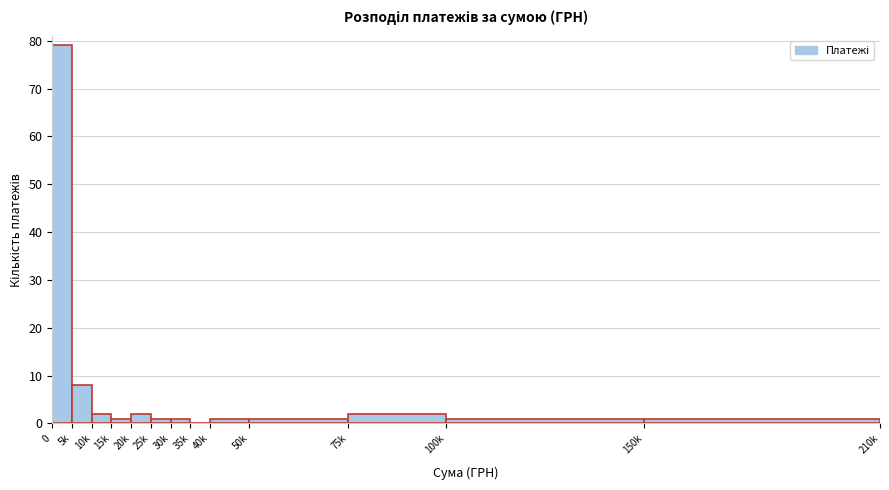

Reading left to right, list all the values displayed in this chart.

0=79	5k=8	10k=2	15k=1	20k=2	25k=1	30k=1	35k=0	40k=1	50k=1	75k=2	100k=1	150k=1